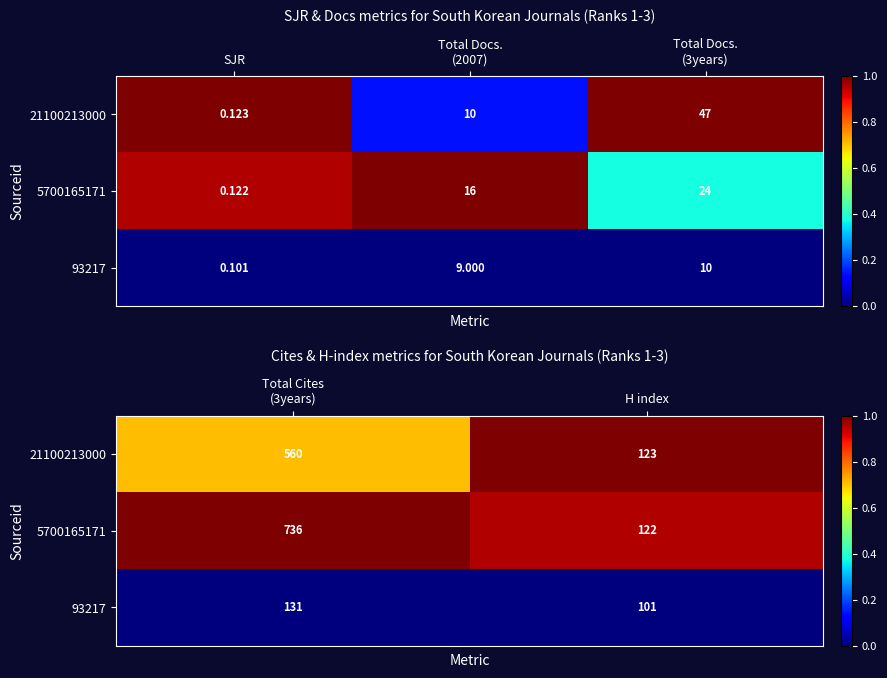

How many distinct data groups are displayed?

3